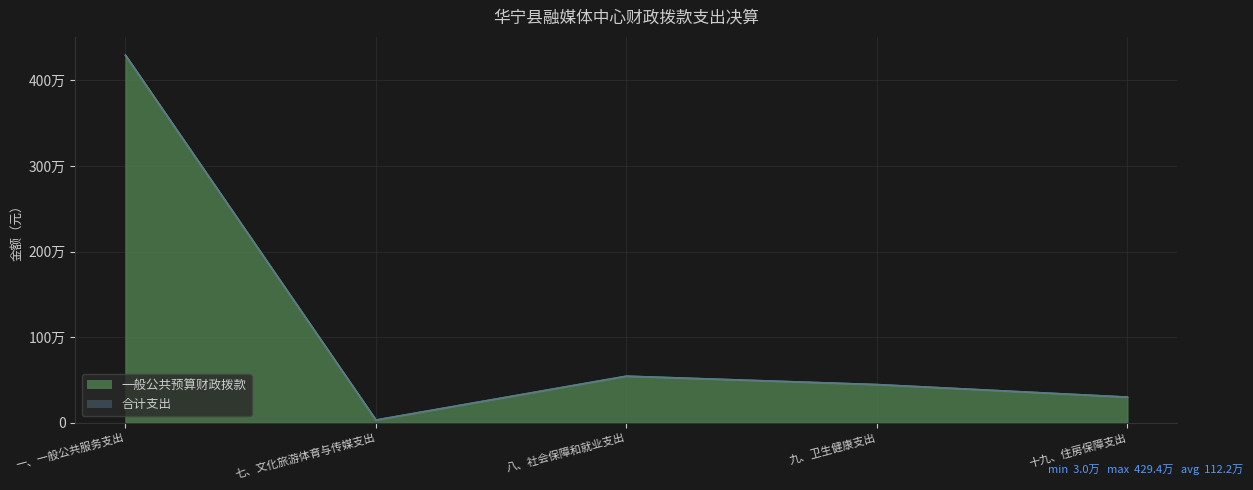

In 合计支出, how many points are higher than both neighbors (excluding endpoints)?

1